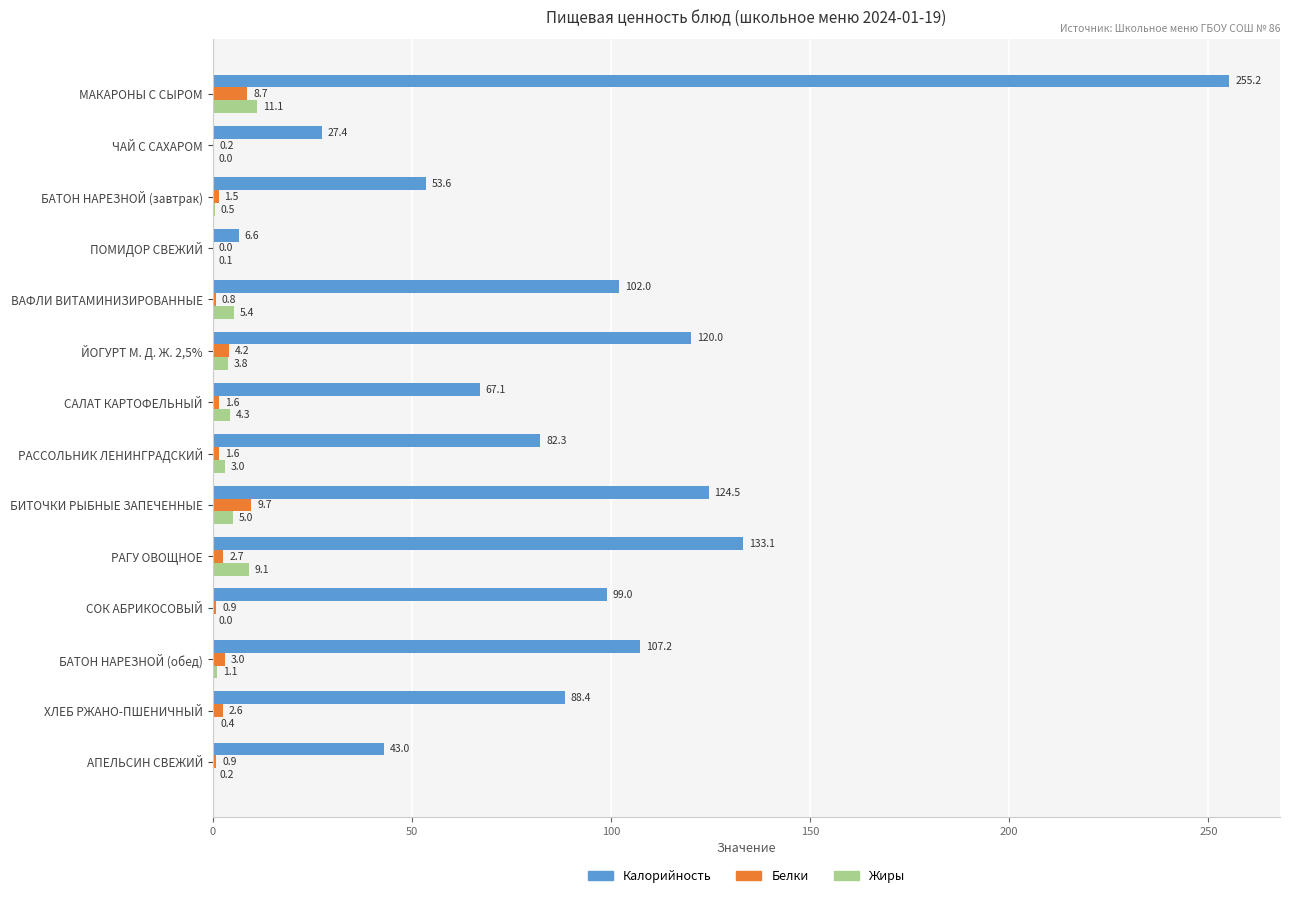

What is the highest value of the Калорийность series?

255.2